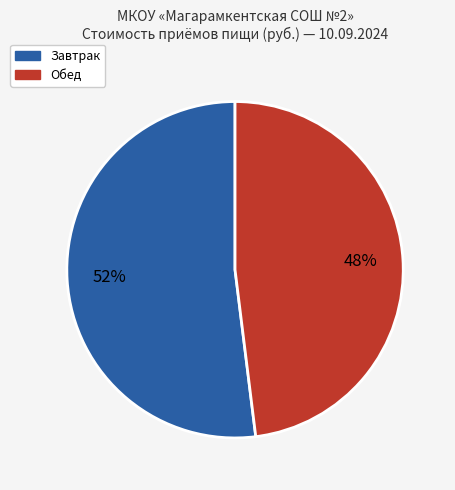

To the nearest percent, what is the difference between the largest and smallest slice percentages?

4%